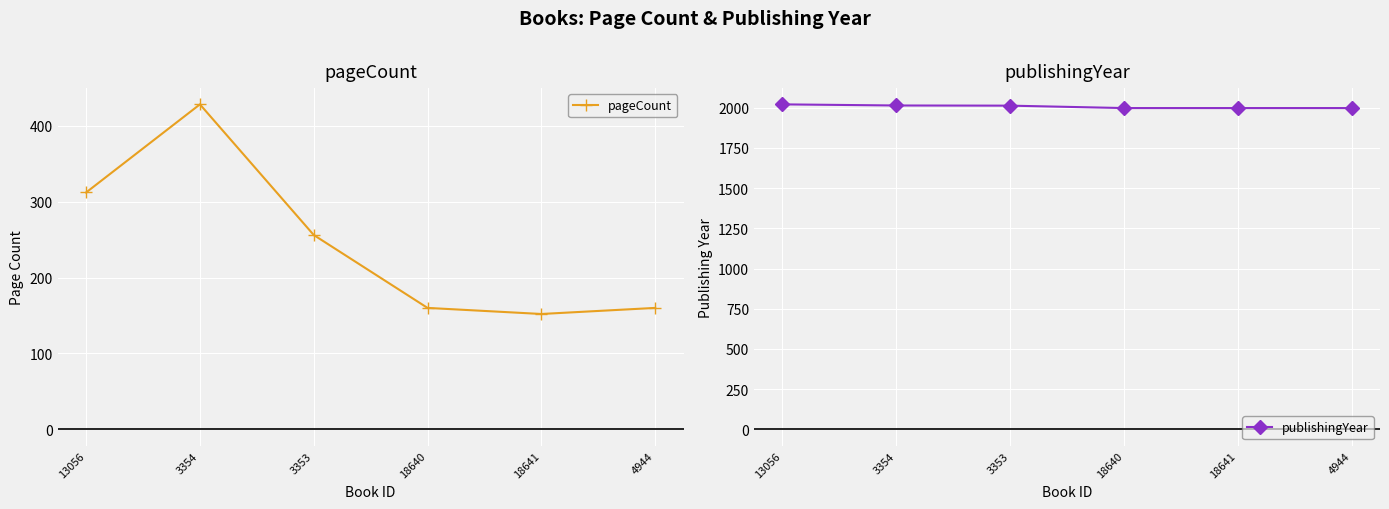

Which series has the largest range (max minus min)?

pageCount